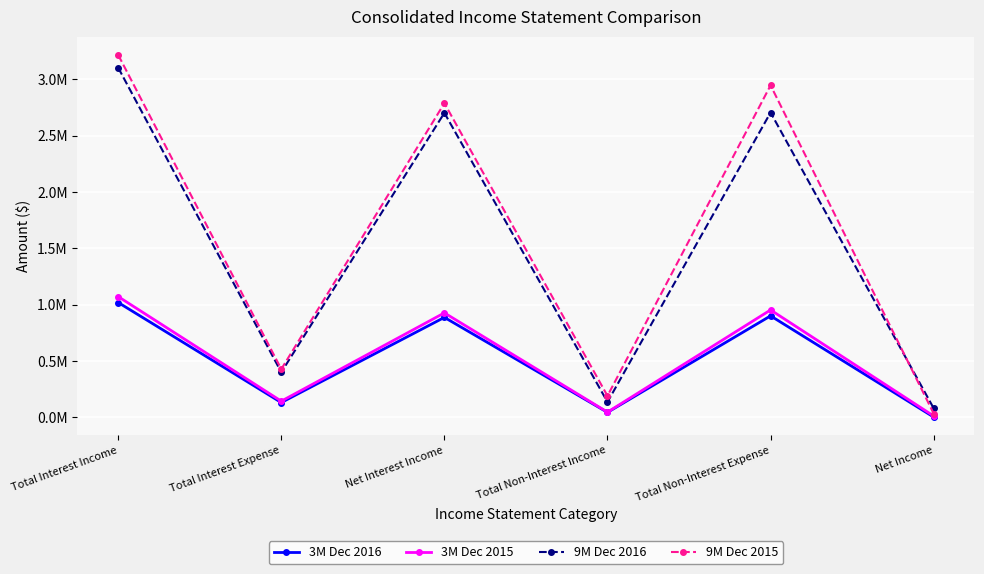

At which category is the sum across all series the highest?

Total Interest Income